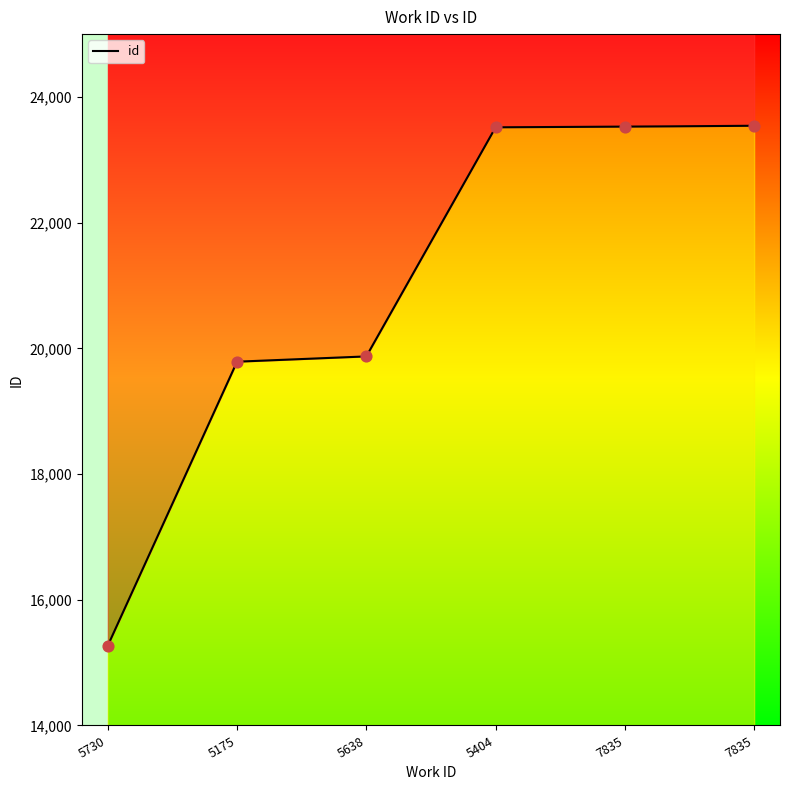

Between 5175 and 5730, which is larger?

5175